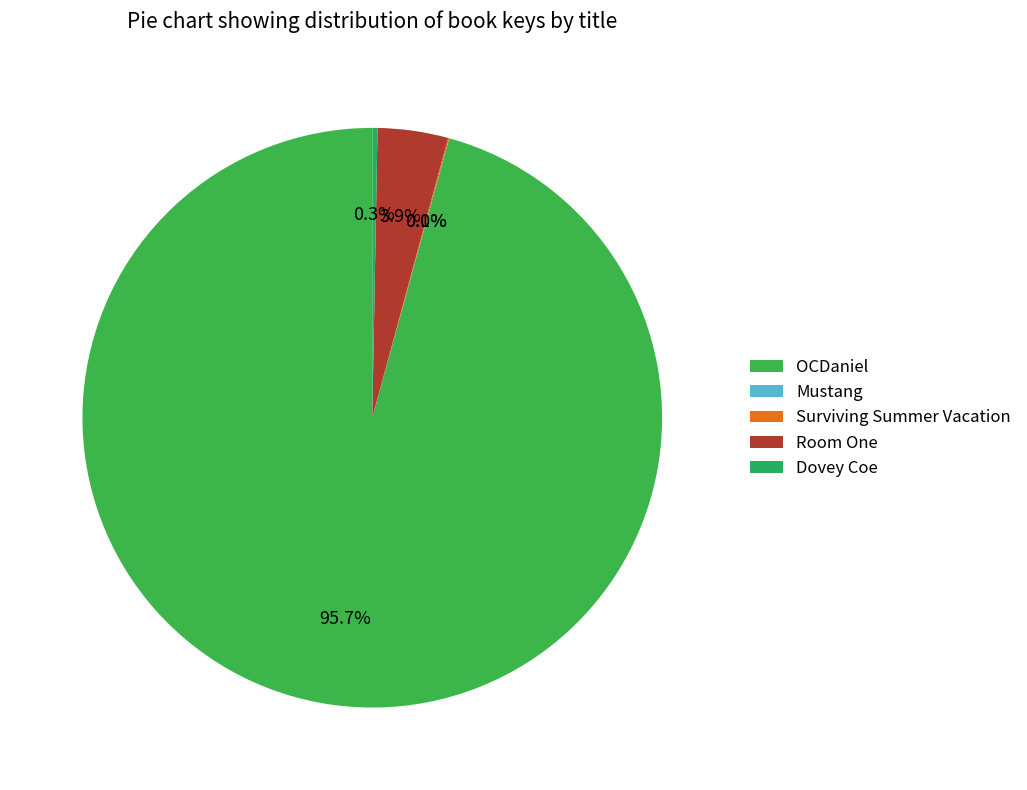

True or false: OCDaniel accounts for 99% of the total.

False